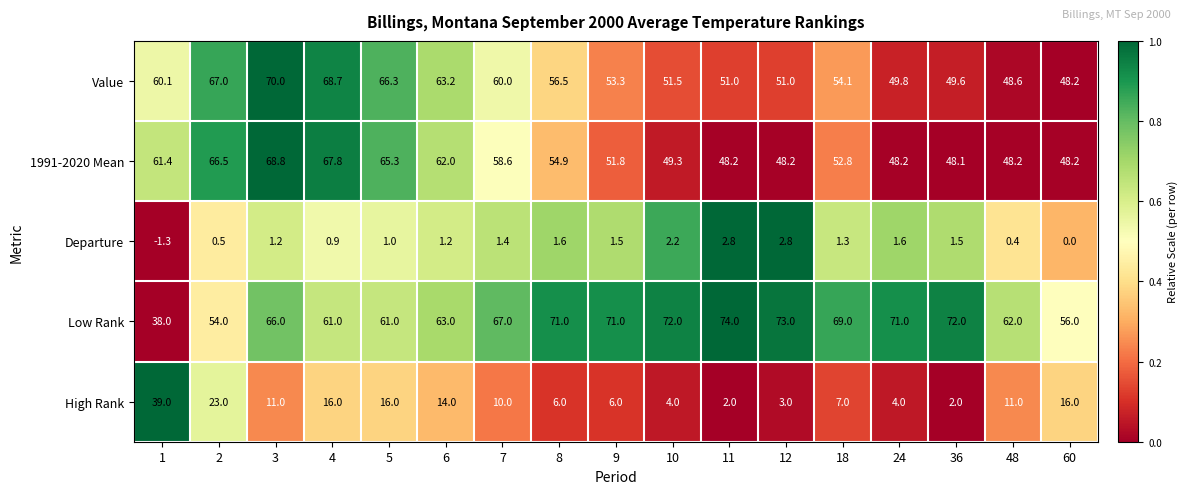

Is it true that 1991-2020 Mean equals 91.8 at 18?

False